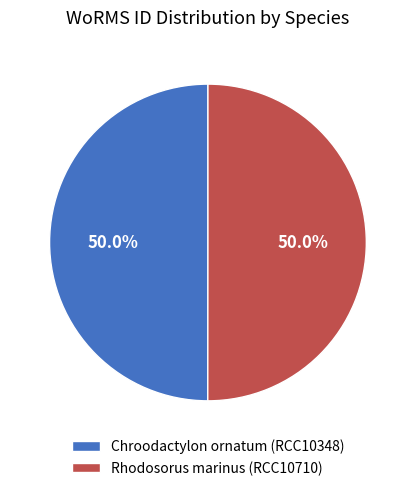

Combined, what portion of the pie is Rhodosorus marinus (RCC10710) and Chroodactylon ornatum (RCC10348)?

100.0%